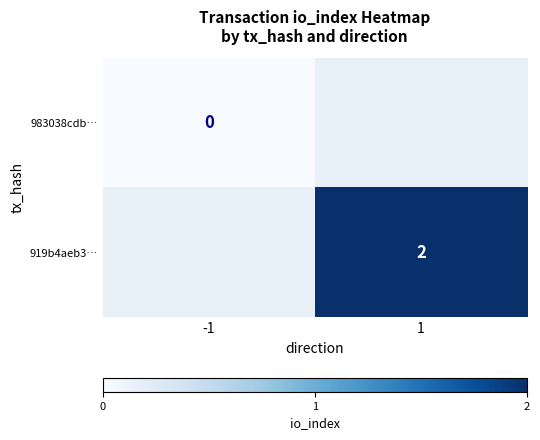

The 919b4aeb3… series shows 2 at 1. True or false?

True